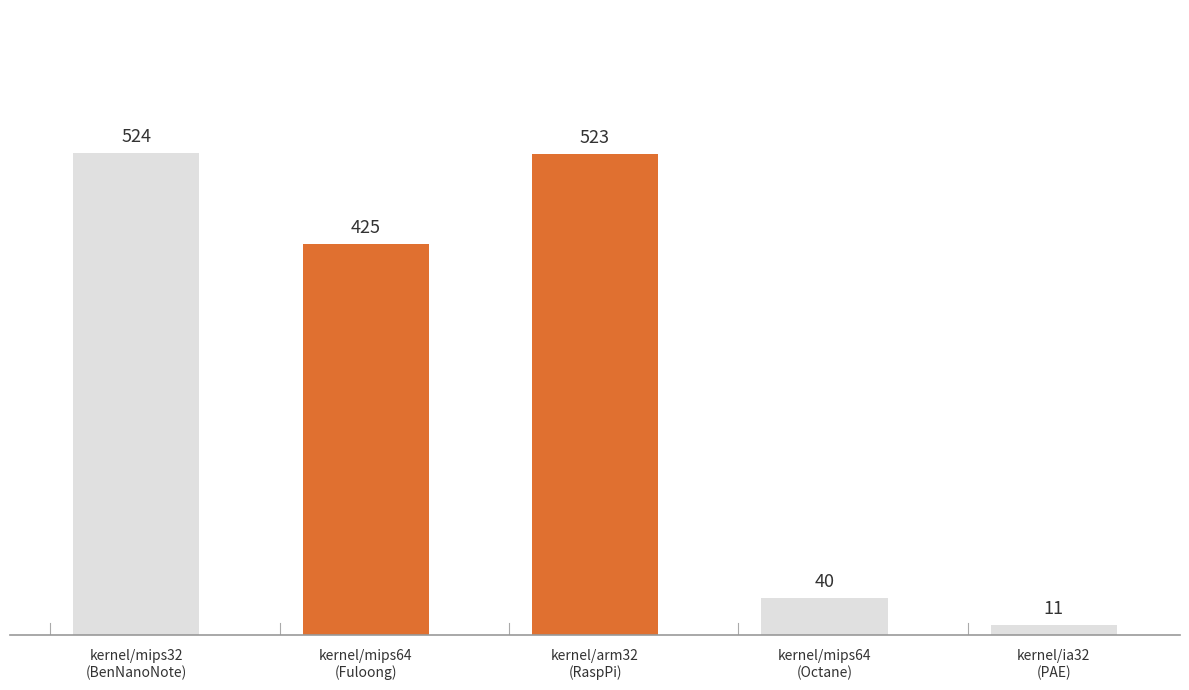

What is the sum of all values?

1523